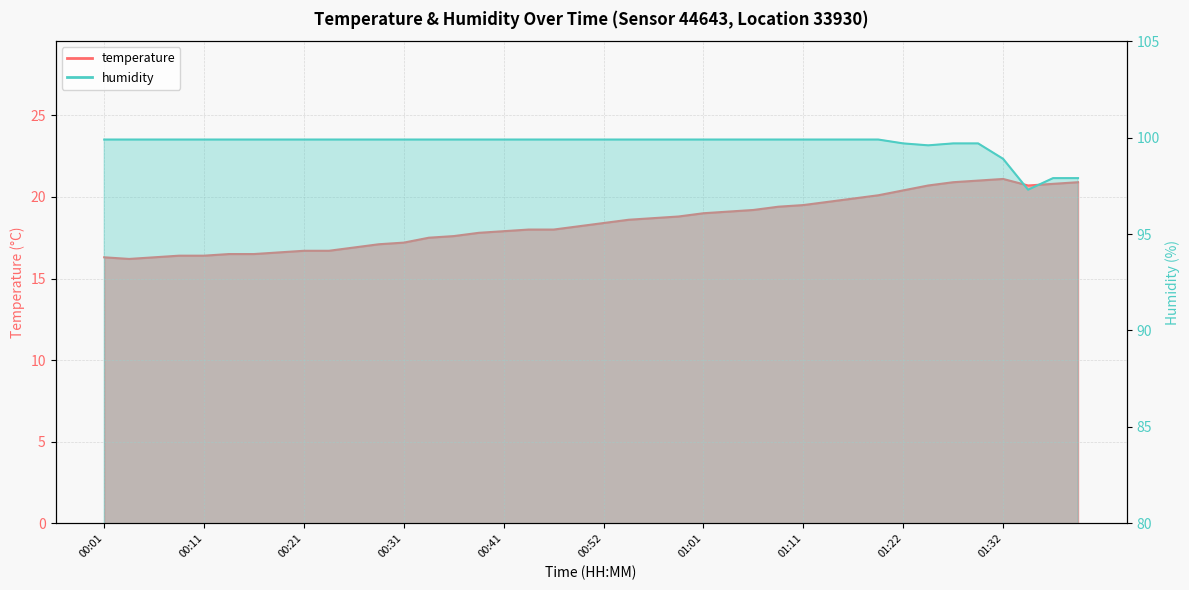

How many values in the temperature series are below 18?

17